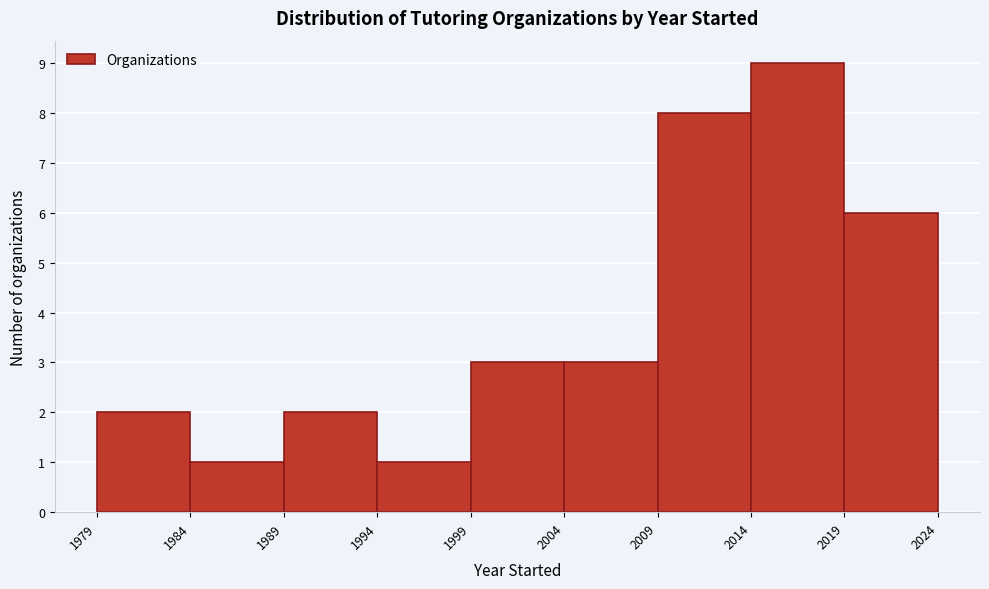

Which range on the x-axis has the tallest bar?

2014 to 2019